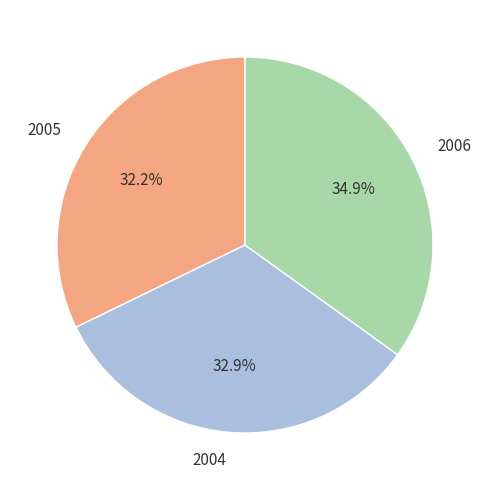

To the nearest percent, what is the combined percentage of 2004 and 2005?

65%